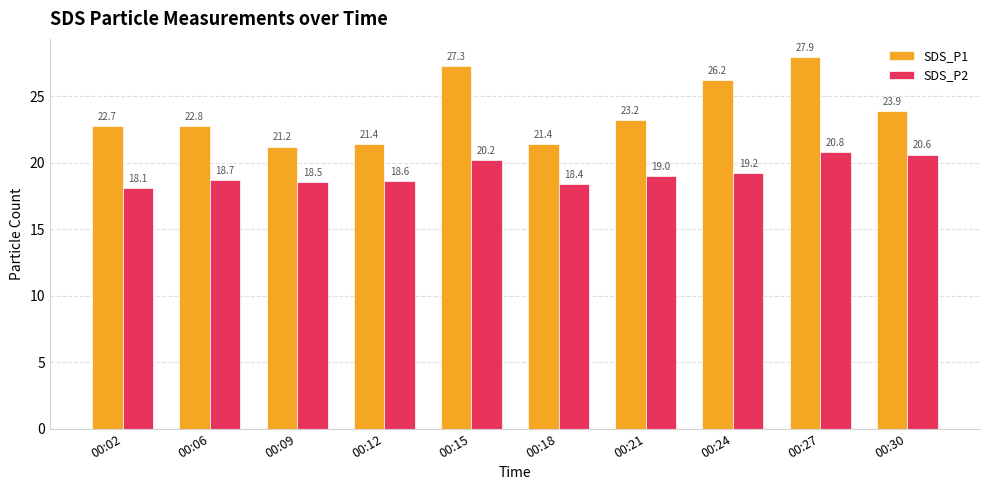

True or false: SDS_P1 has a value of 27.3 at 00:15.

True